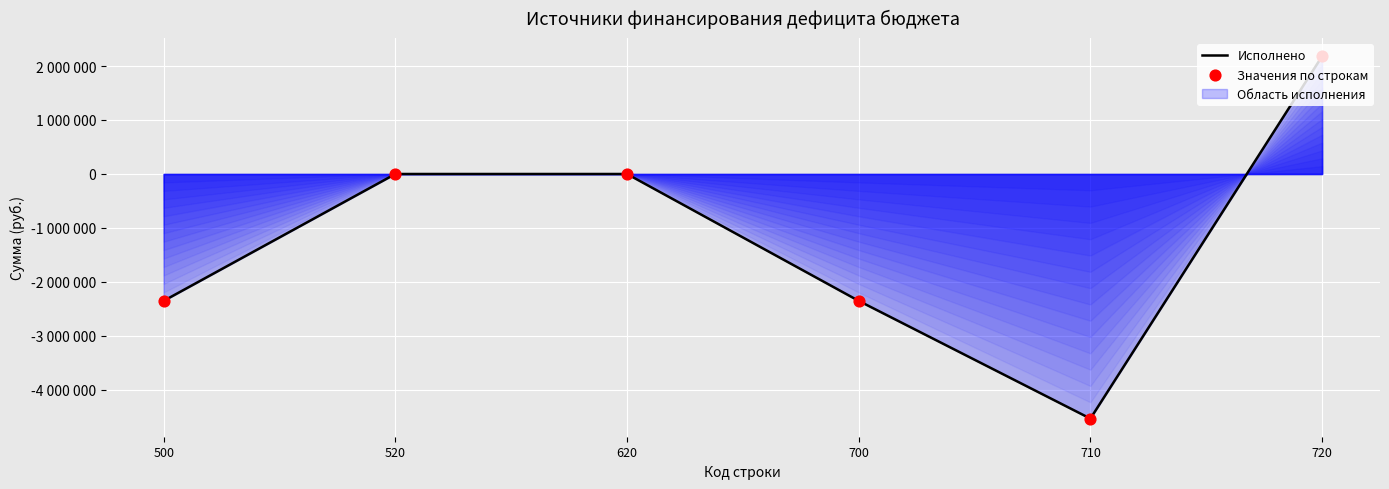

Which series reaches the minimum Y coordinate?

Исполнено